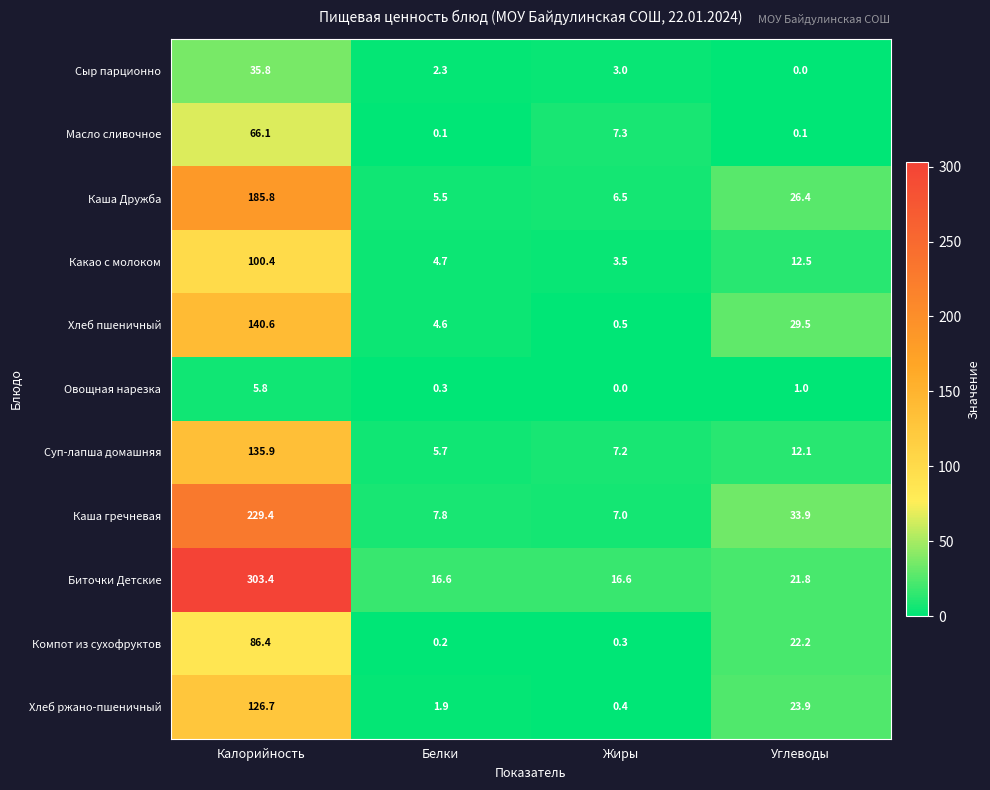

Rank the series by their maximum value, from highest to lowest.

Биточки Детские, Каша гречневая, Каша Дружба, Хлеб пшеничный, Суп-лапша домашняя, Хлеб ржано-пшеничный, Какао с молоком, Компот из сухофруктов, Масло сливочное, Сыр парционно, Овощная нарезка